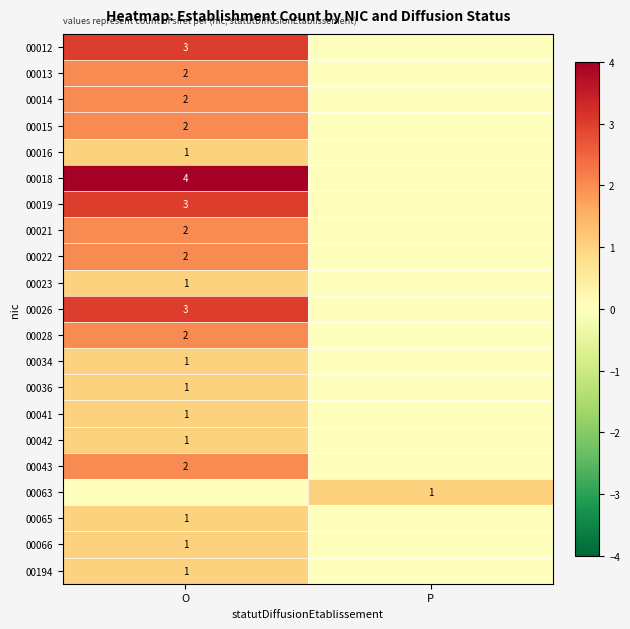

How many distinct data groups are displayed?

21